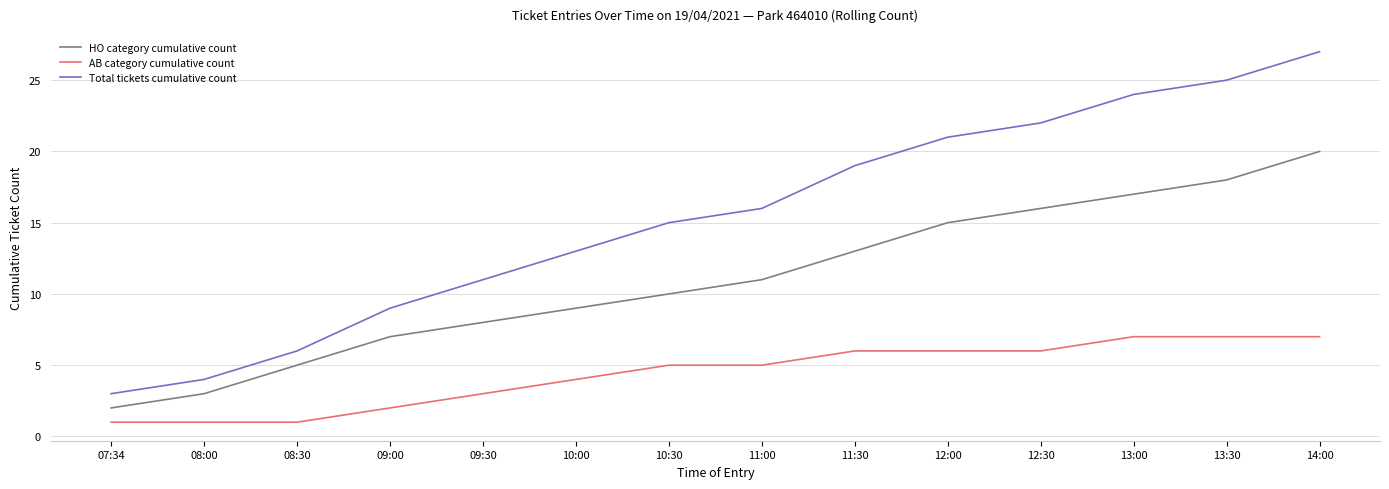

Which series has the widest spread of values?

Total tickets cumulative count